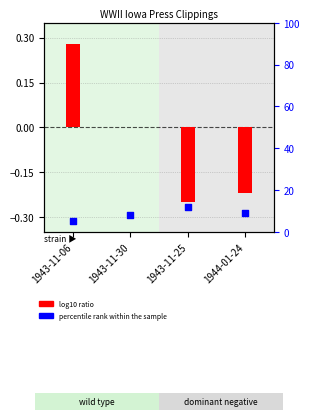

Which series has the widest spread of Y values?

percentile rank within the sample